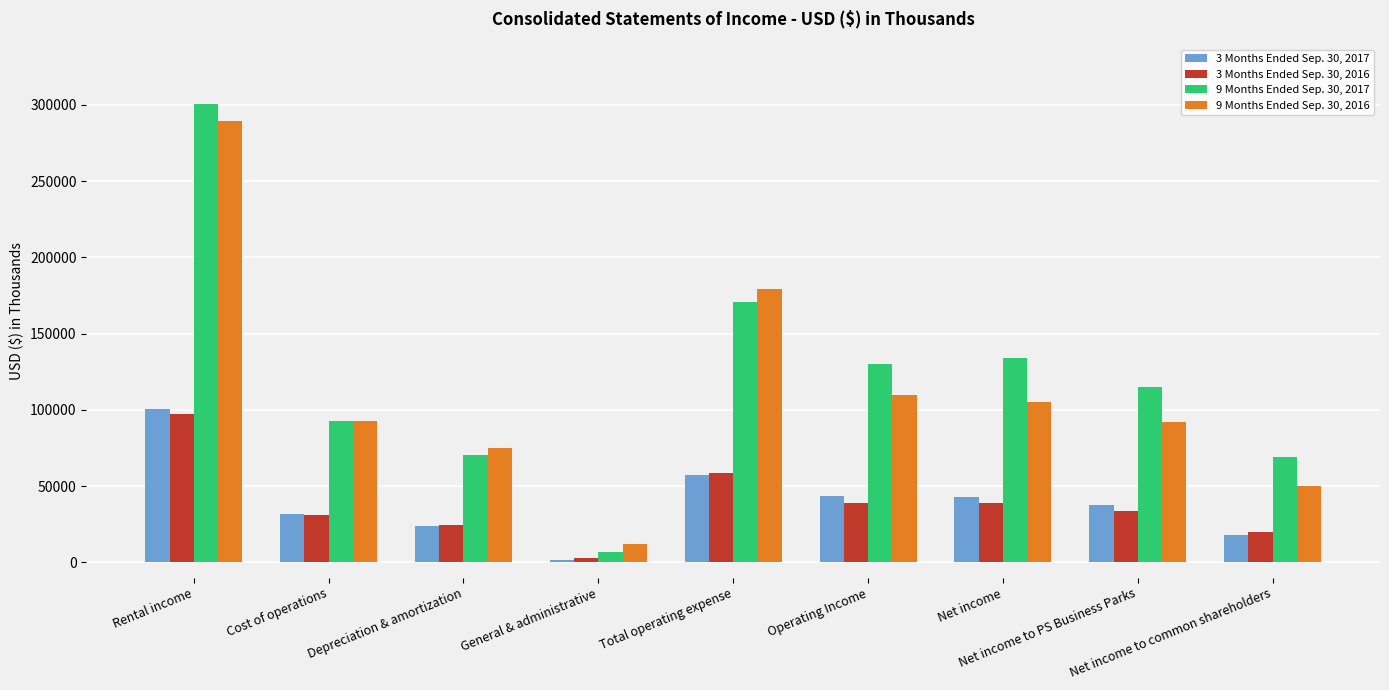

Which series has the largest range (max minus min)?

9 Months Ended Sep. 30, 2017